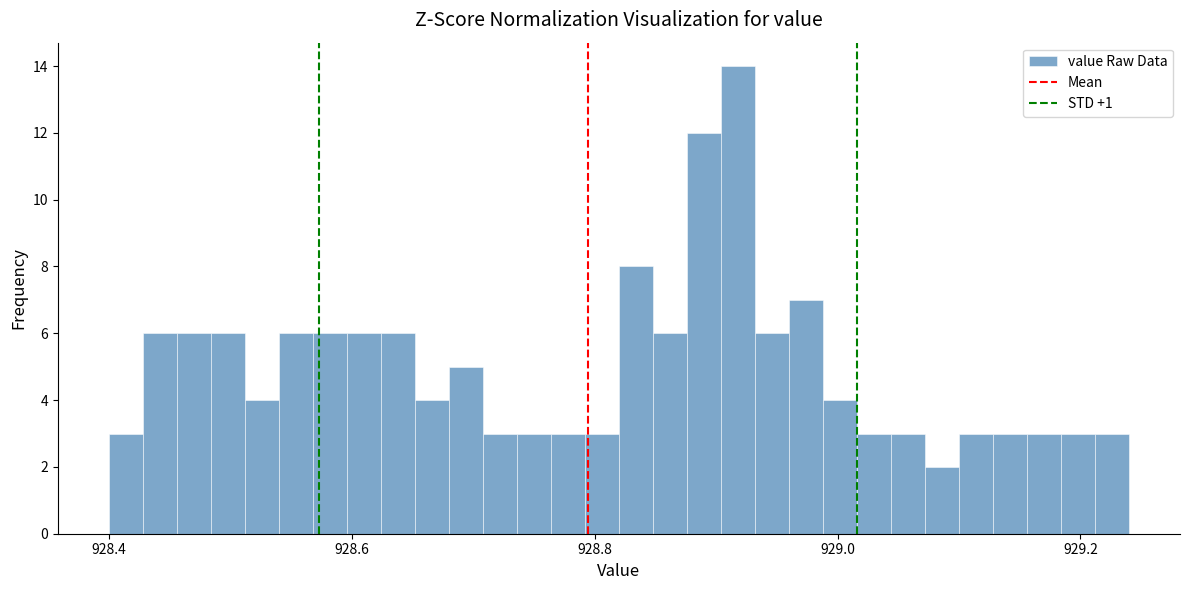

Around what value on the x-axis is the tallest bar? Give the approximate position of its centre, as read against the axis.

928.92